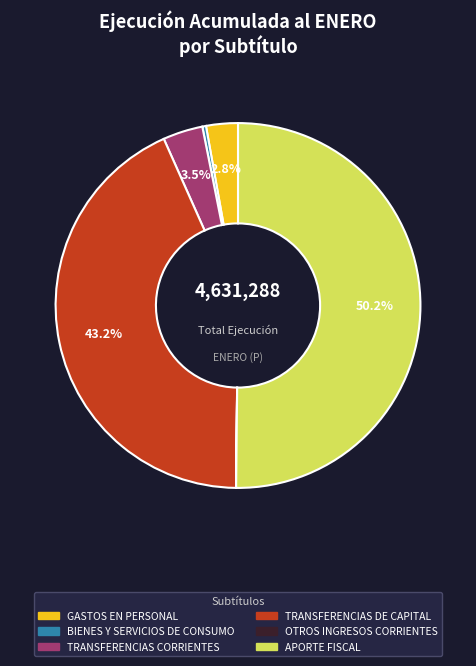

To the nearest percent, what is the average slice percentage?

17%